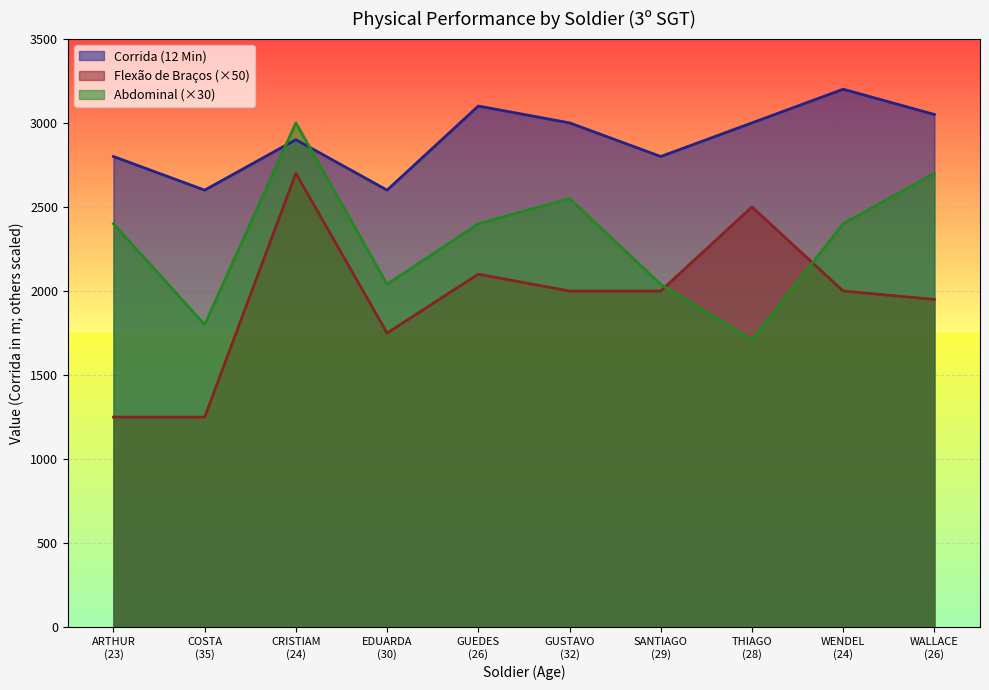

How many times do Flexão de Braços and Abdominal cross each other?

2